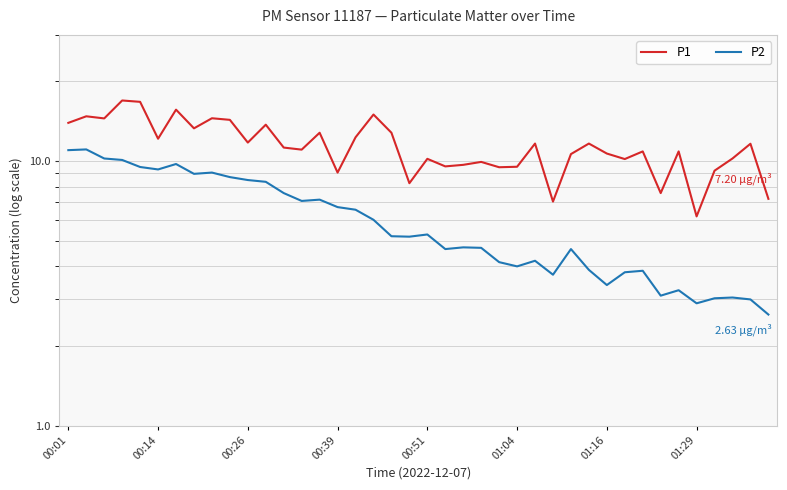

Which series has the widest spread of values?

P1